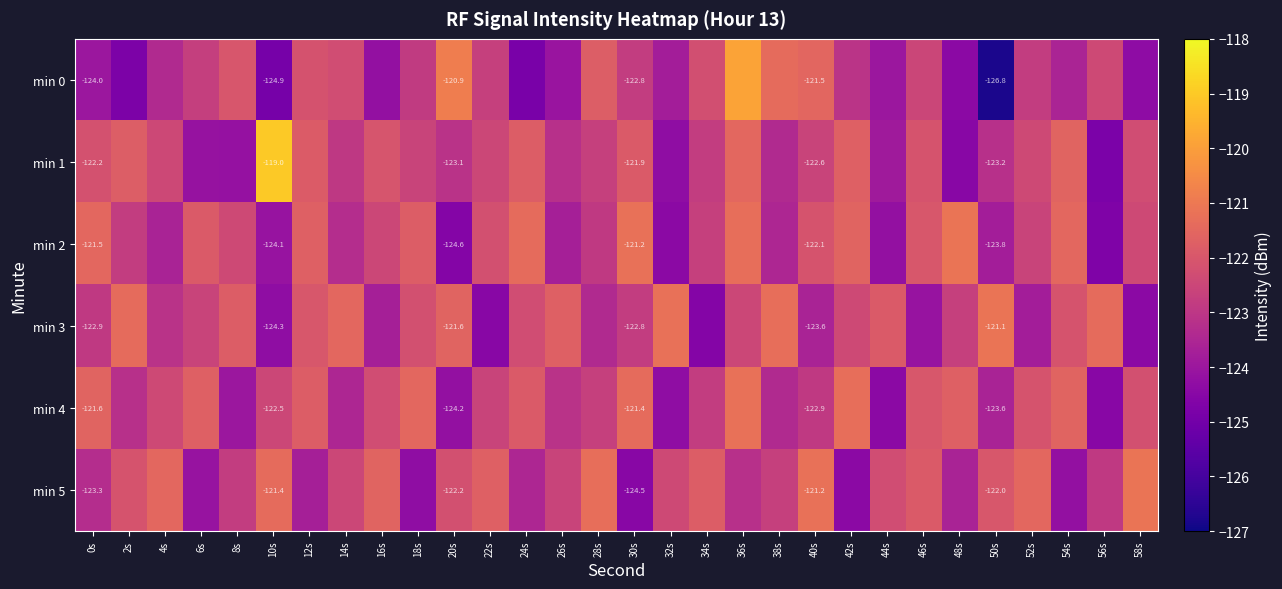

Is the value of min 2 at 30s greater than the value of min 0 at 40s?

Yes